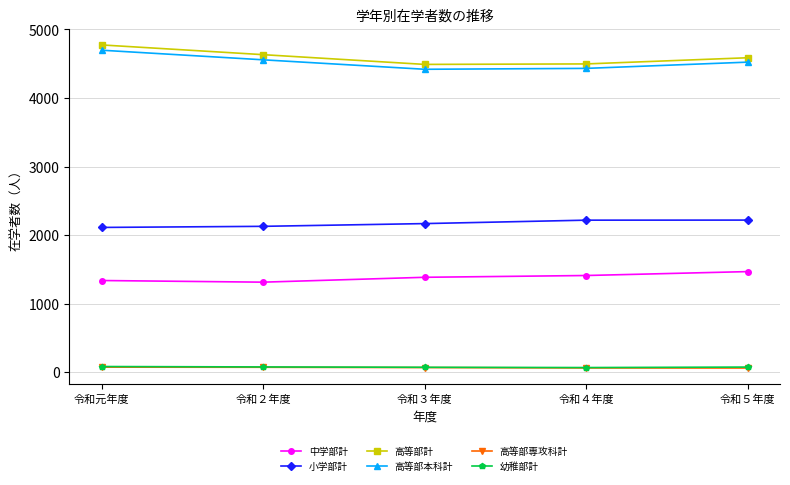

Is it true that 小学部計 equals 2114 at 令和元年度?

True